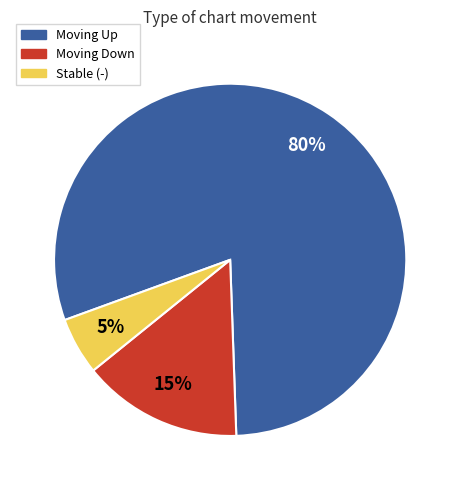

How many slices are in this pie chart?

3